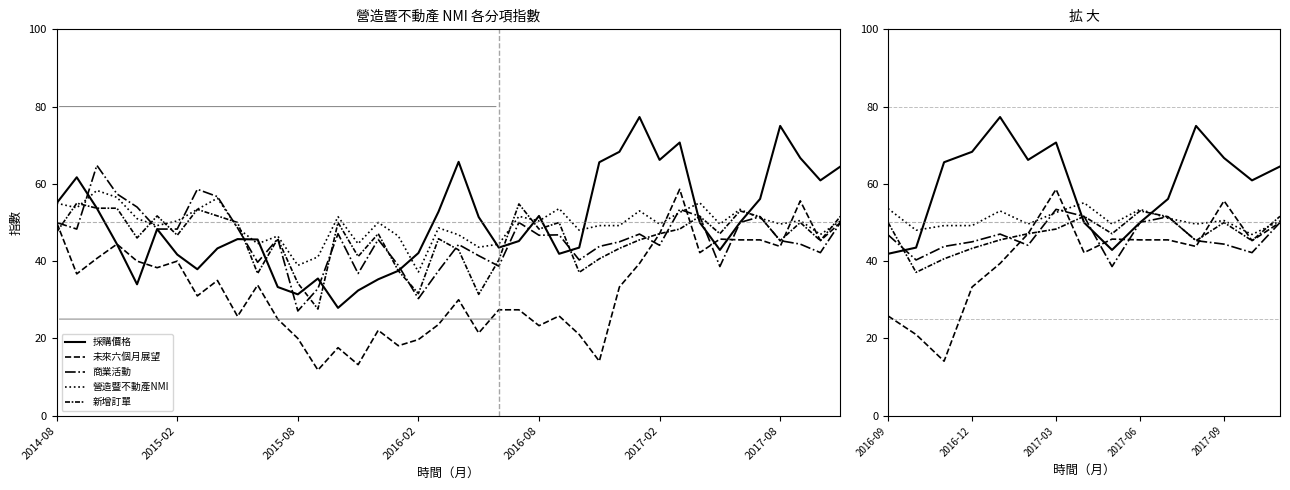

Is this an area chart (filled region under the line)?

No